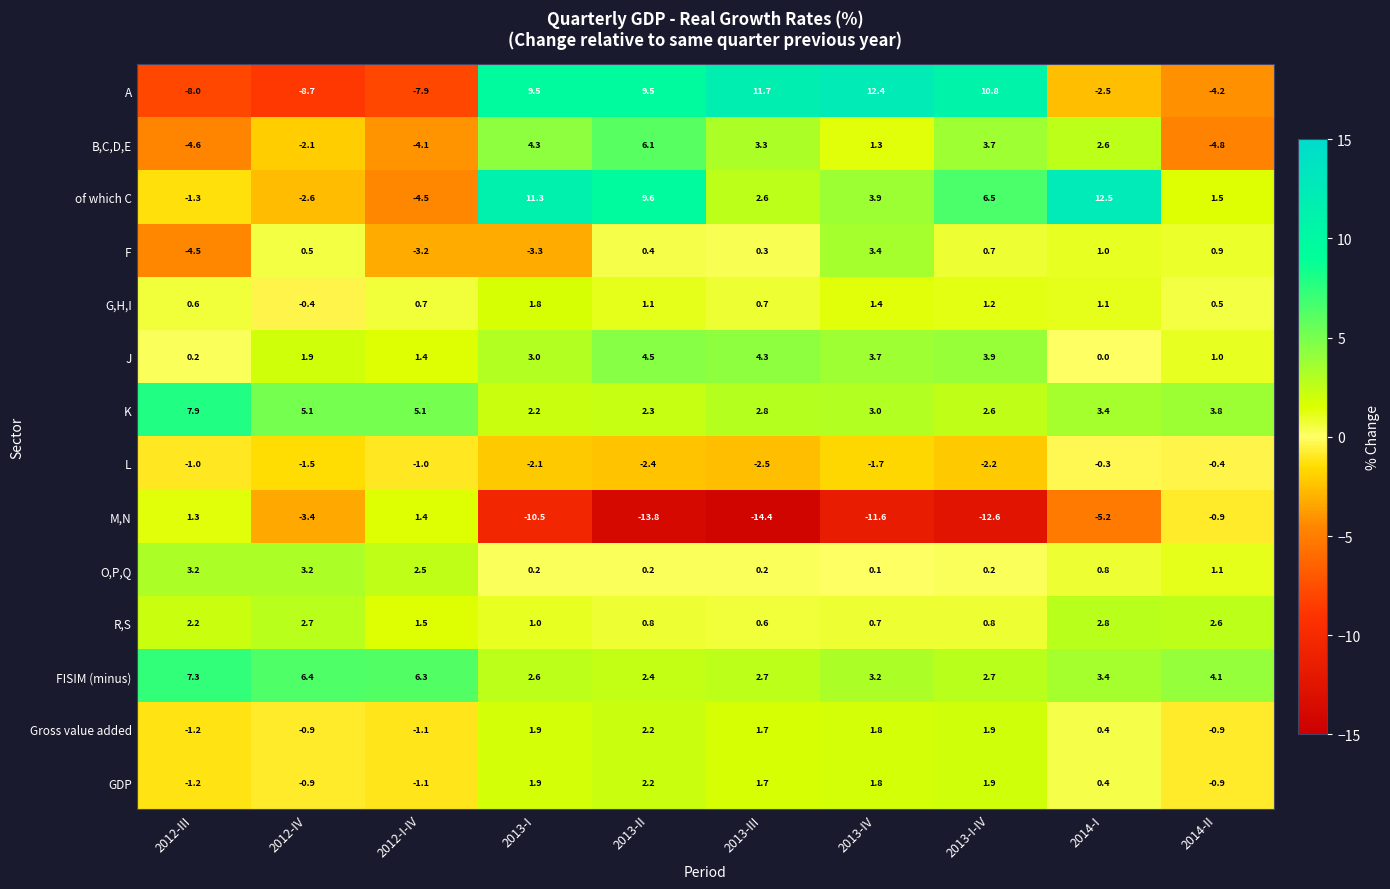

What is the maximum value shown in the chart?

12.5